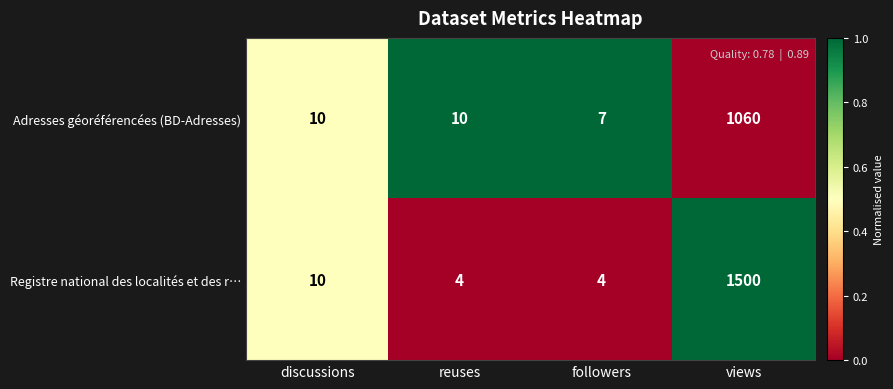

Between followers and views, which series saw the biggest shift?

Registre national des localités et des r…